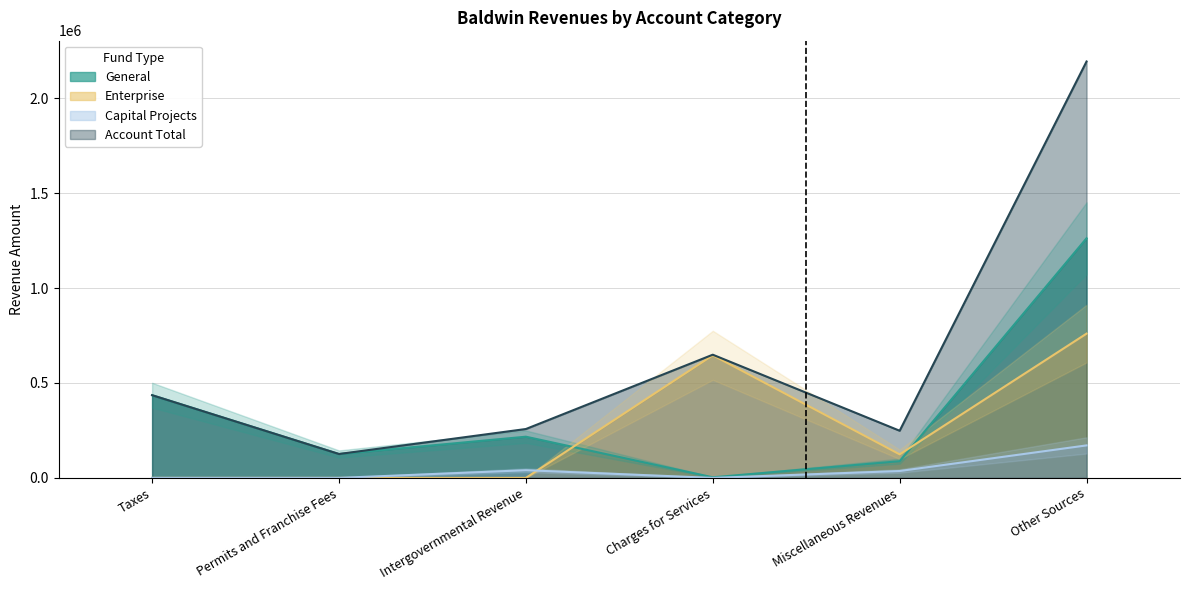

Reading left to right, extract all data points from this chart.

General: 435594	125800	216976	3113	88094	1262073
Enterprise: 0	0	0	645721	124006	759897
Capital Projects: 0	0	40466	0	36239	171211
Account Total: 435594	125800	257442	648834	248339	2193181